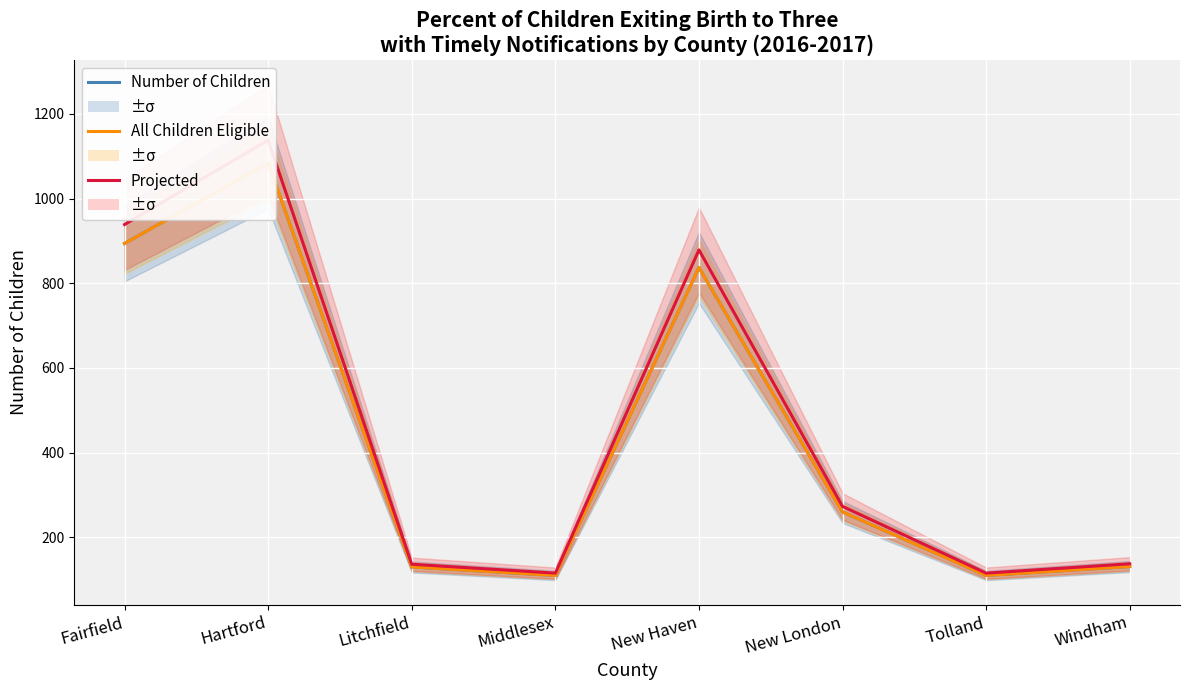

At which category does All Children Potentially Eligible reach its first local peak?

Hartford